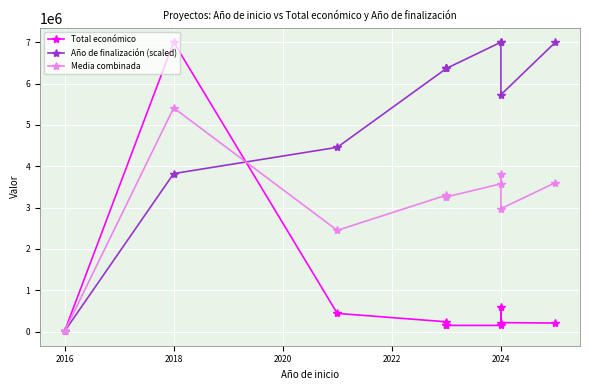

What is the sum of all Media combinada values?

31631984.3